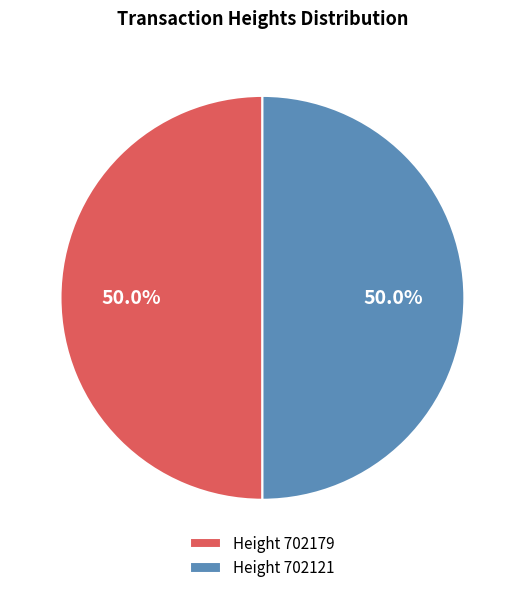

How much of the chart is everything except Height 702179?

50.0%